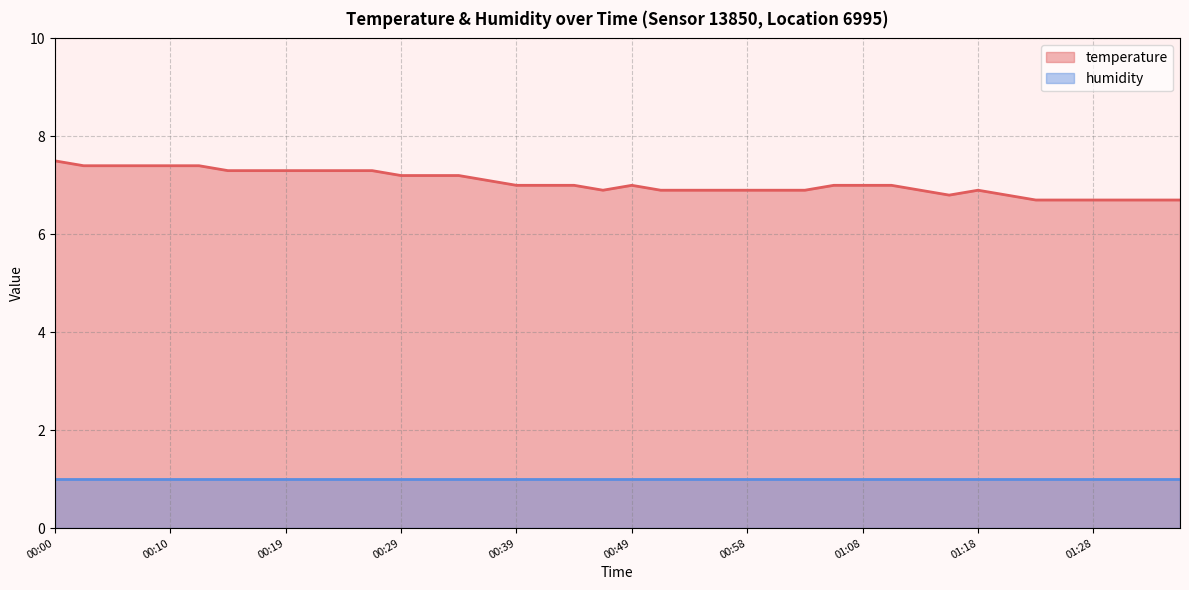

How many lines are shown in the chart?

2